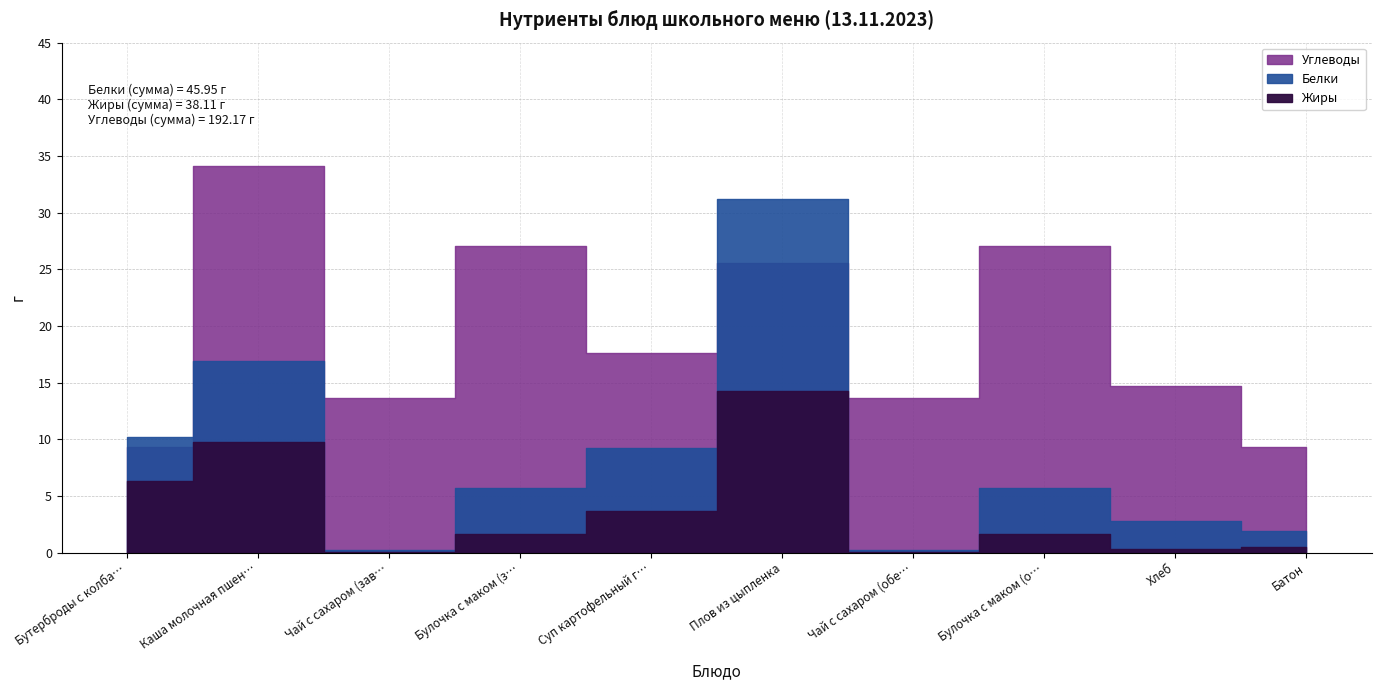

At which category does Углеводы reach its first local valley?

Чай с сахаром (завтрак)